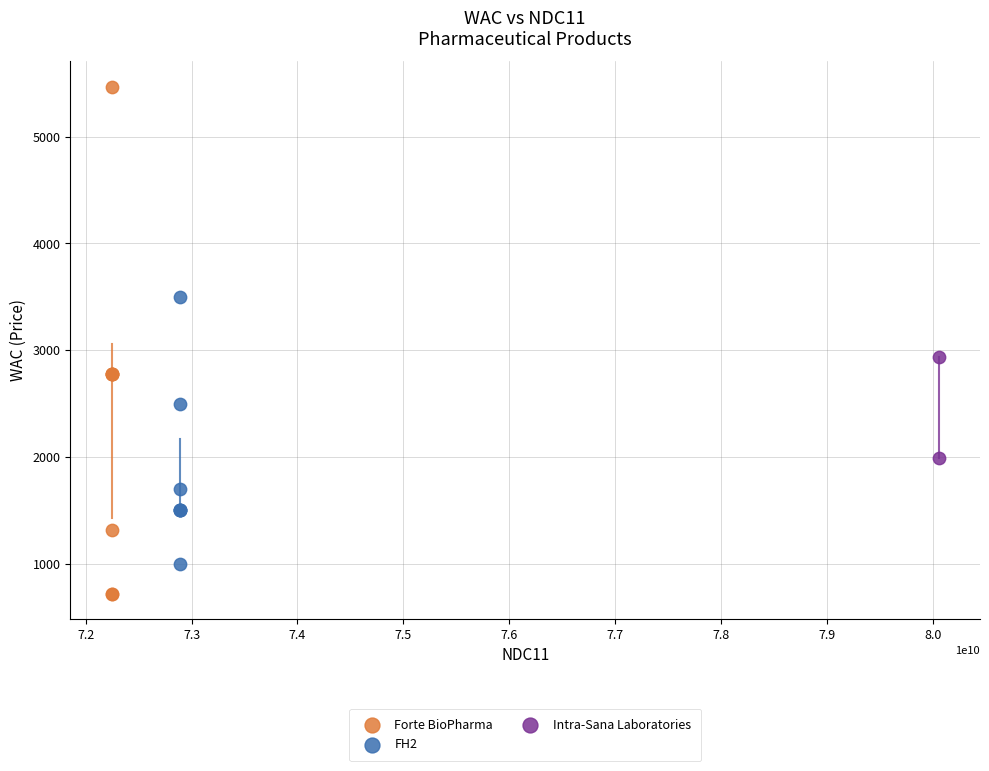

What are all the series names shown in the legend?

Forte BioPharma, FH2, Intra-Sana Laboratories